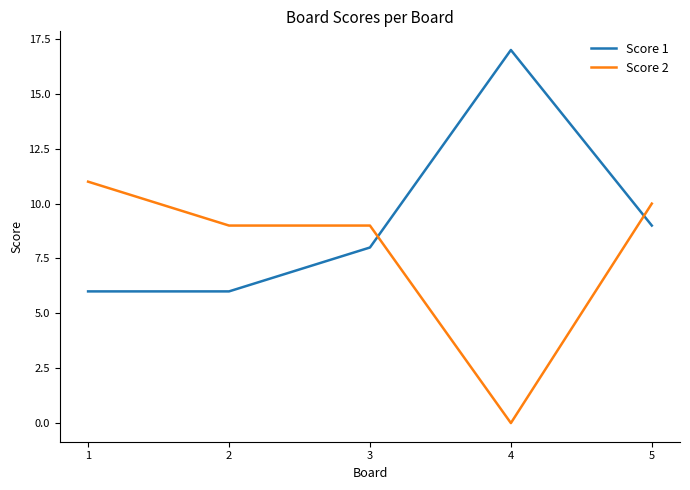

What is the difference between the highest and lowest values at 2?

3